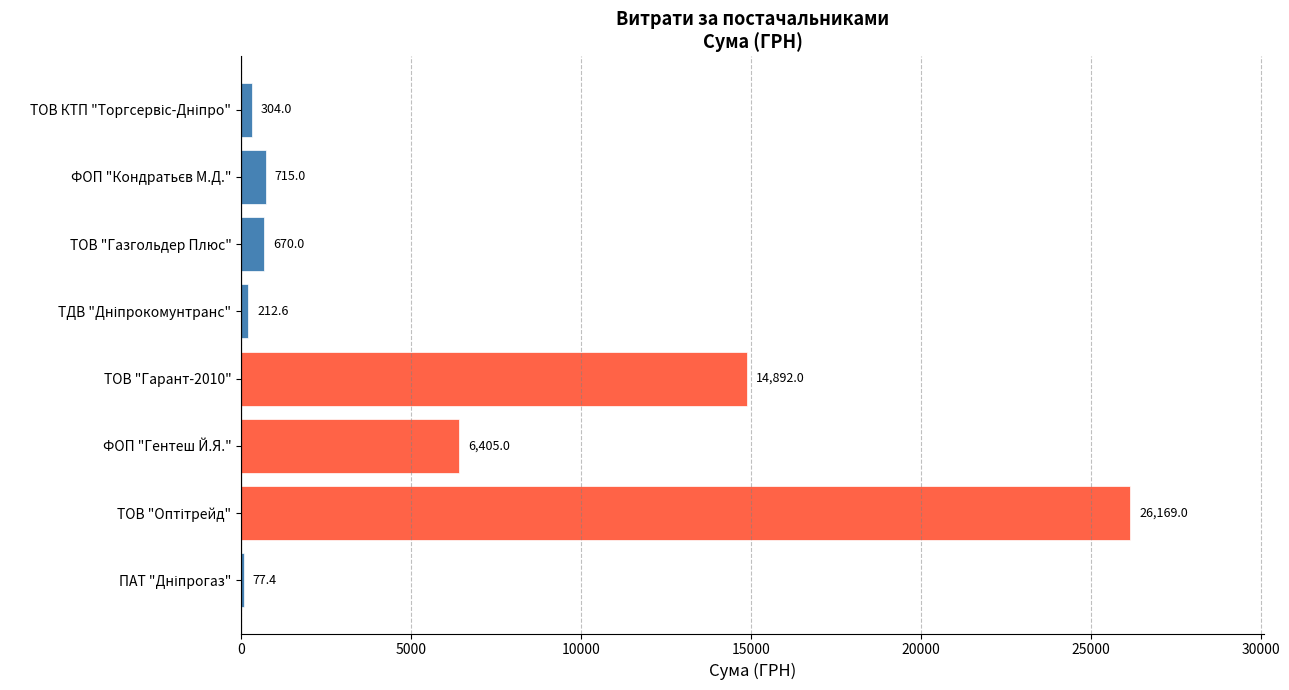

At which label is the value closest to 13123?

ТОВ "Гарант-2010"